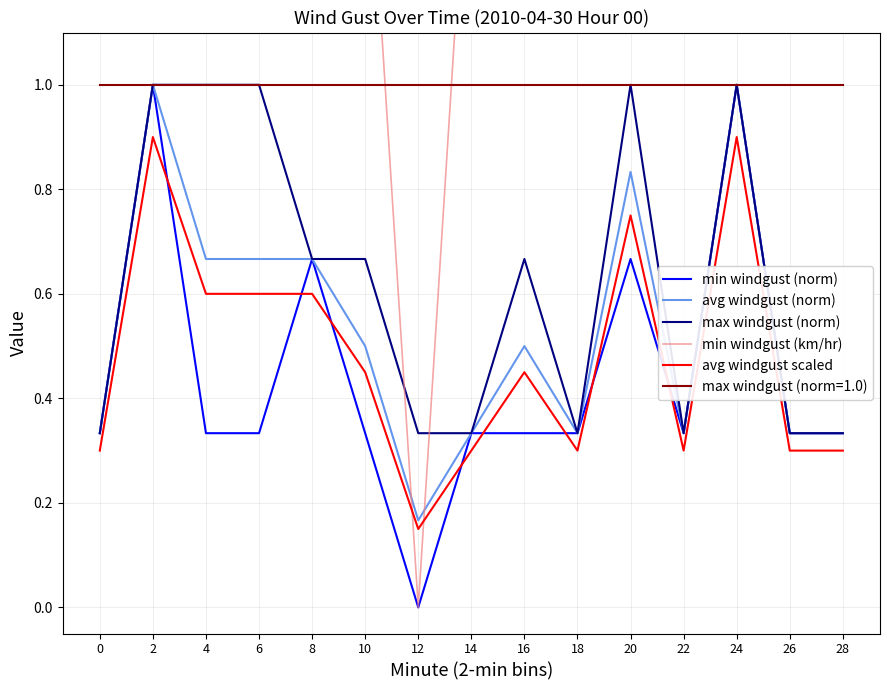

Does the chart display data point markers on the line(s)?

No